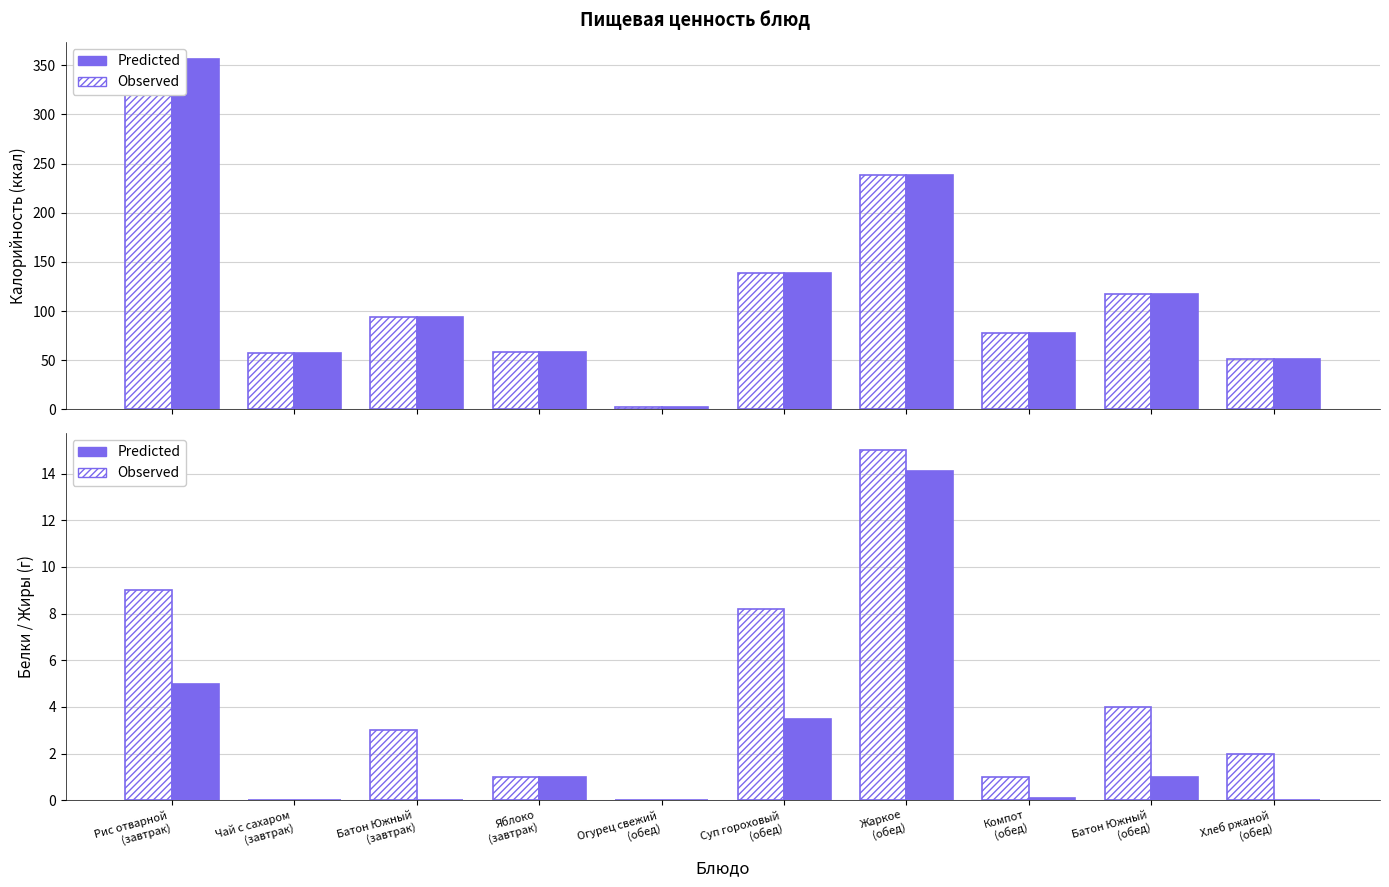

How many bars are there in total?

40